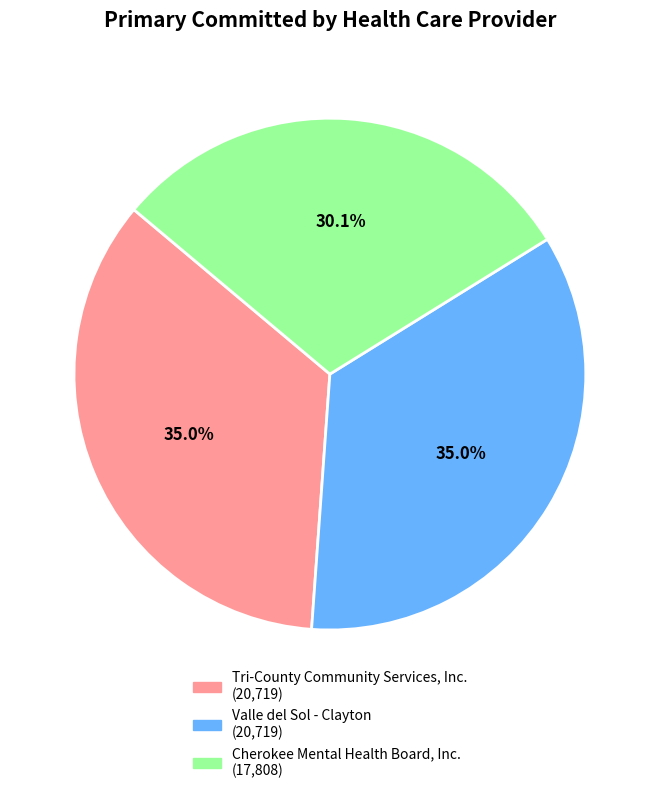

To the nearest percent, what portion does Tri-County Community Services, Inc. represent?

35%